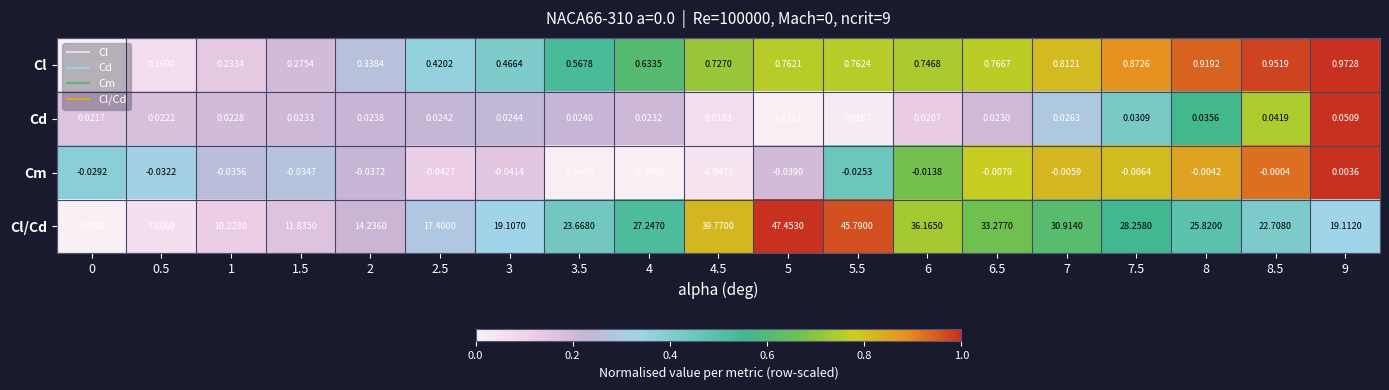

At 6.5, list the series in order from smallest to largest.

Cm, Cd, Cl, Cl/Cd